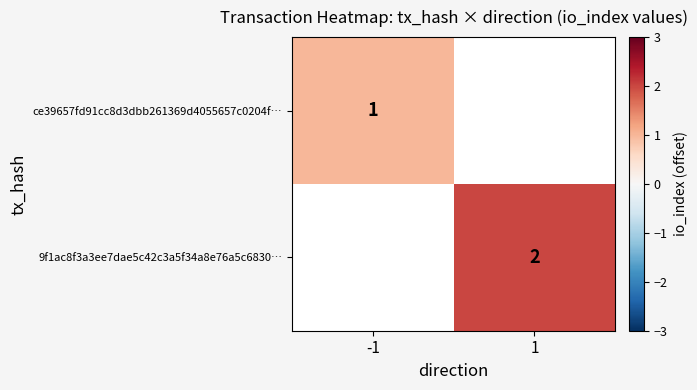

At how many categories does at least one series exceed 1?

1